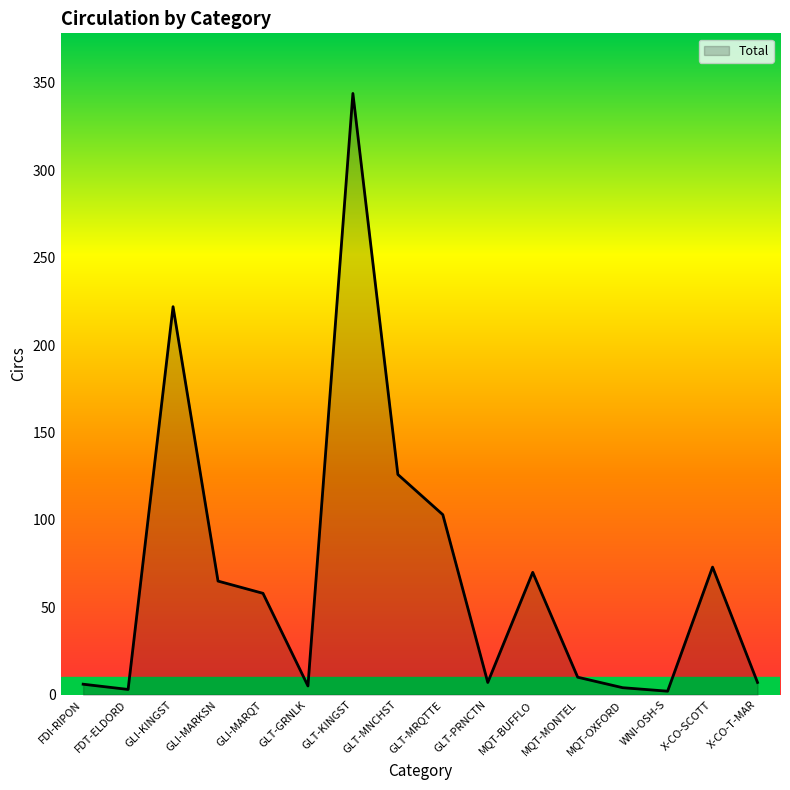

Which label corresponds to the largest value in the chart?

GLT-KINGST